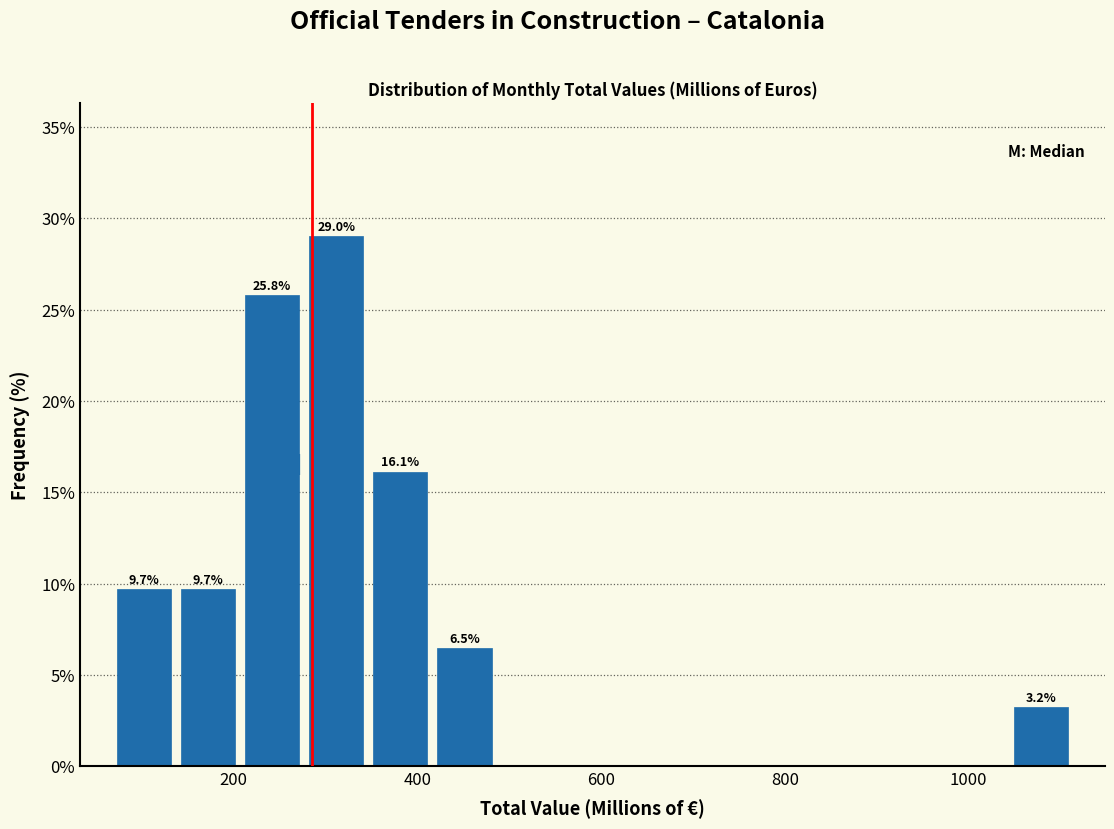

Around what value on the x-axis is the tallest bar? Give the approximate position of its centre, as read against the axis.

320